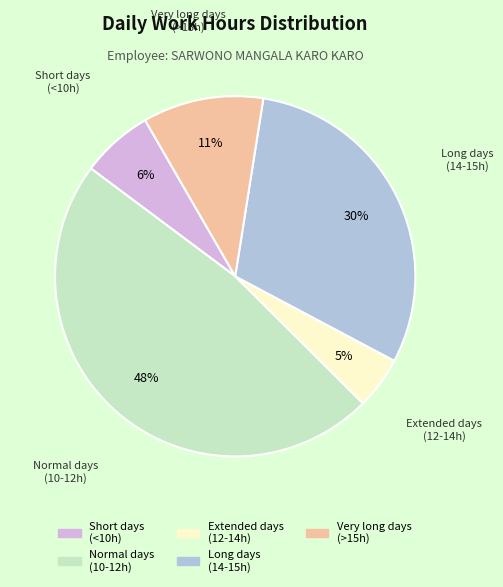

Is there a majority slice in this chart?

No